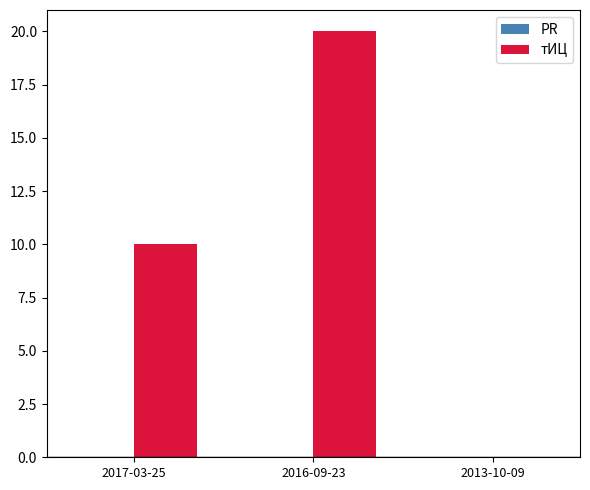

Reading left to right, what are all the values shown in this chart?

2017-03-25=10	2016-09-23=20	2013-10-09=0